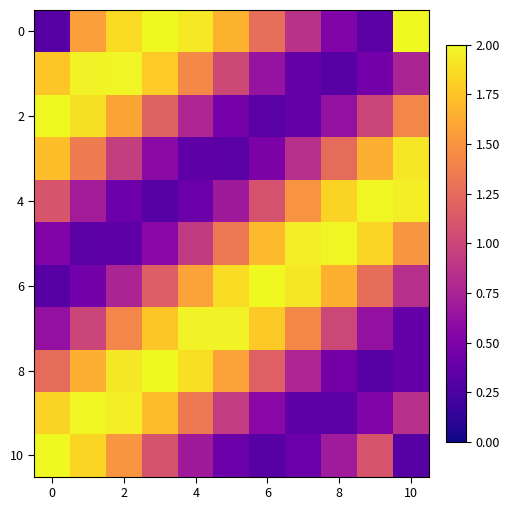

At how many categories does at least one series exceed 1?

11